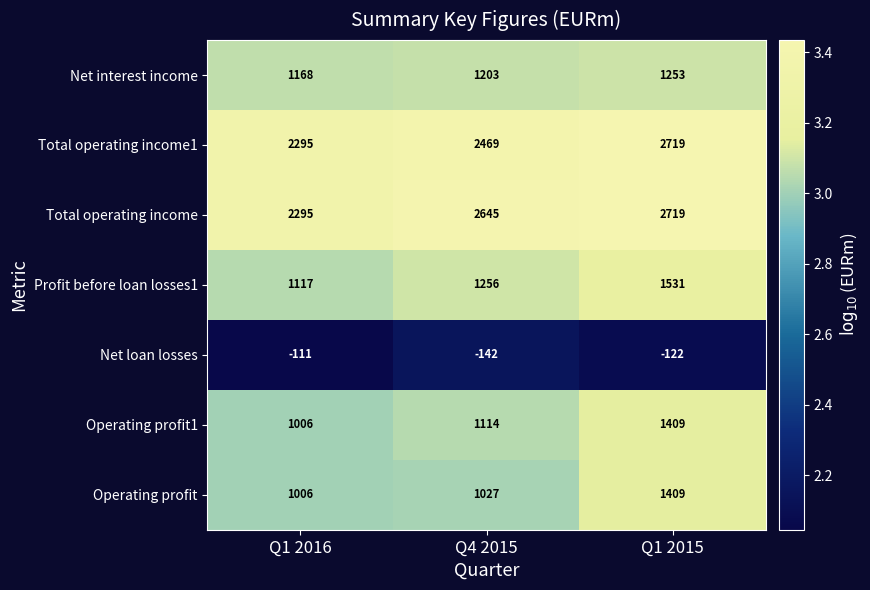

Count the Operating profit1 values in the range 1006 to 1409.

3